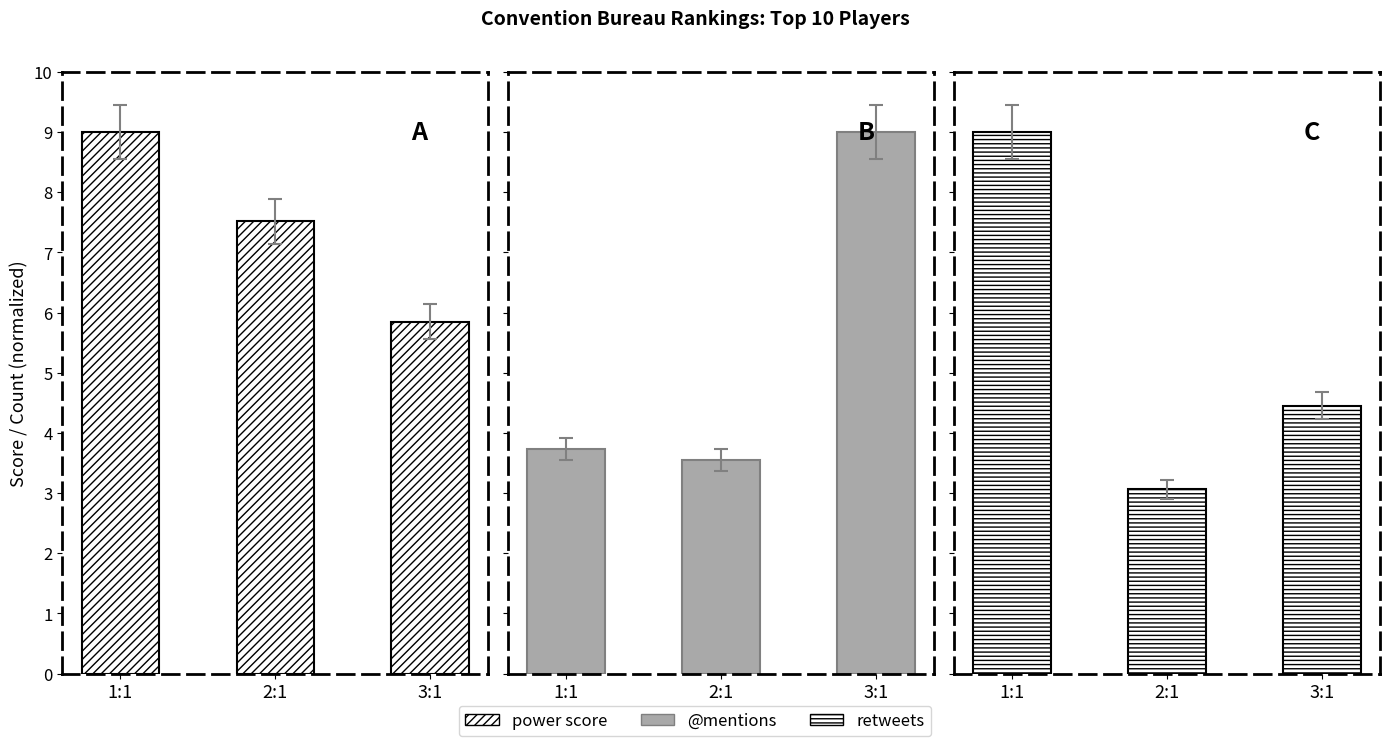

Is it true that retweets equals 3.1 at 2:1?

True